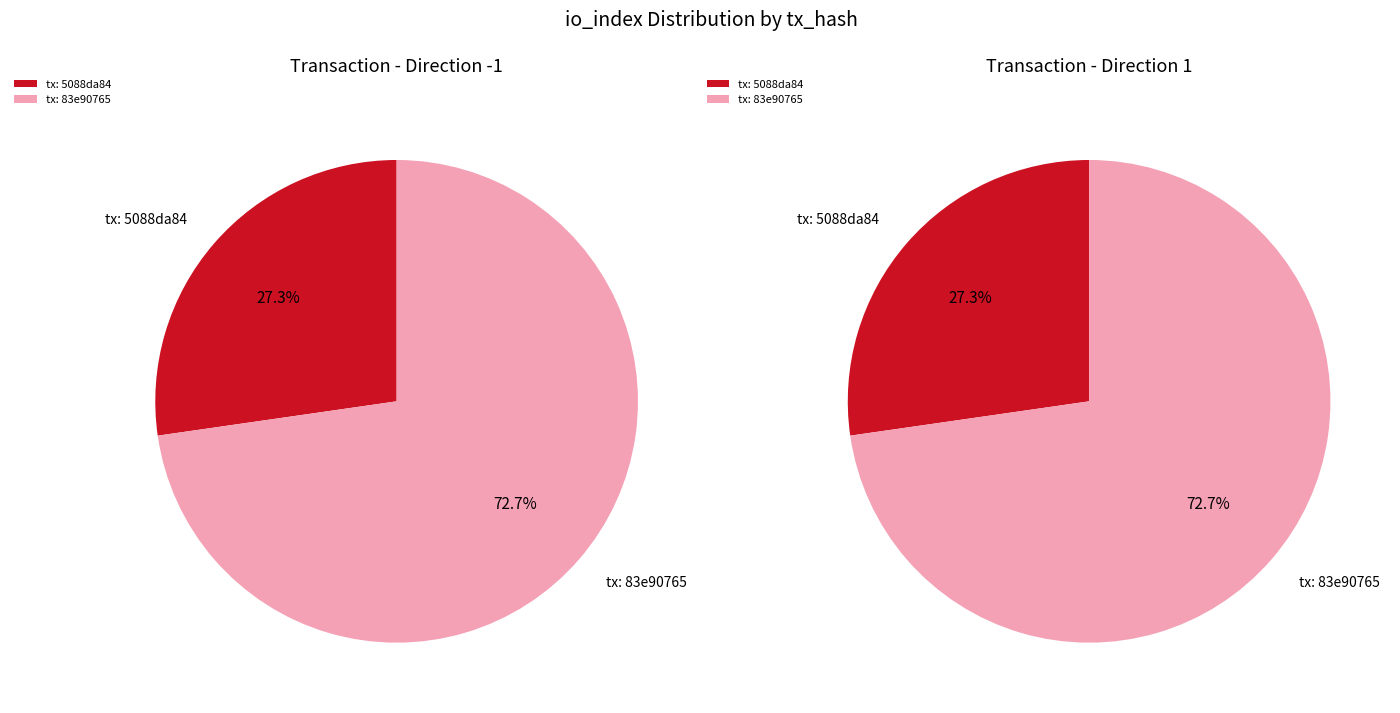

To the nearest percent, what portion does 1 represent?

73%